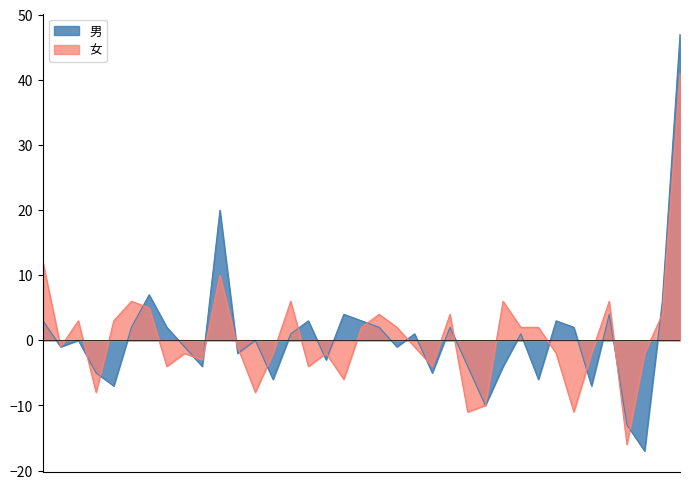

What is the value of the 男 point at the 29th from the left?

-6